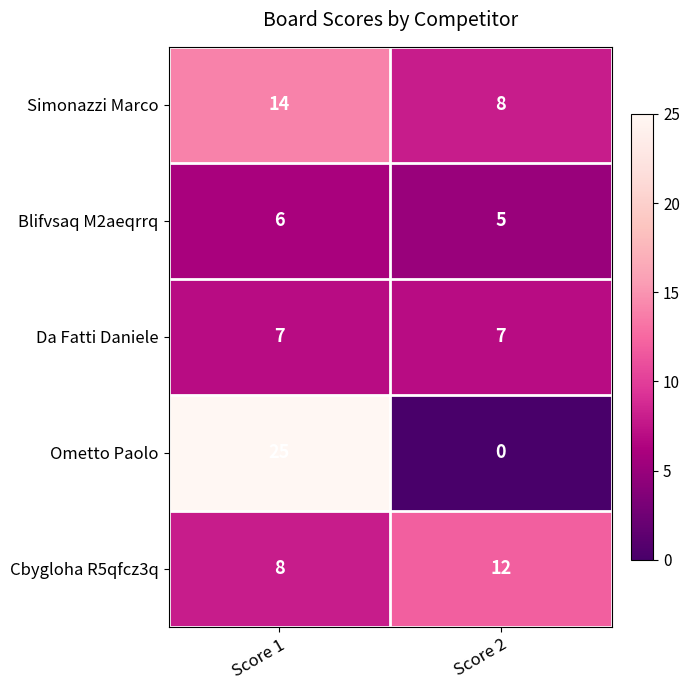

List the series in order of their peak value, highest first.

Ometto Paolo, Simonazzi Marco, Cbygloha R5qfcz3q, Da Fatti Daniele, Blifvsaq M2aeqrrq